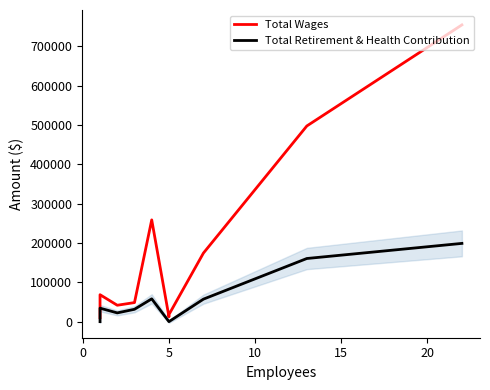

Which series has the widest spread of values?

Total Wages